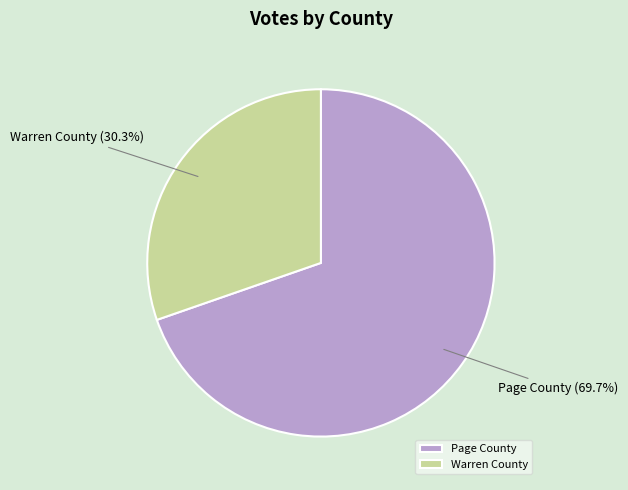

The Warren County slice represents 30% of the pie. True or false?

True